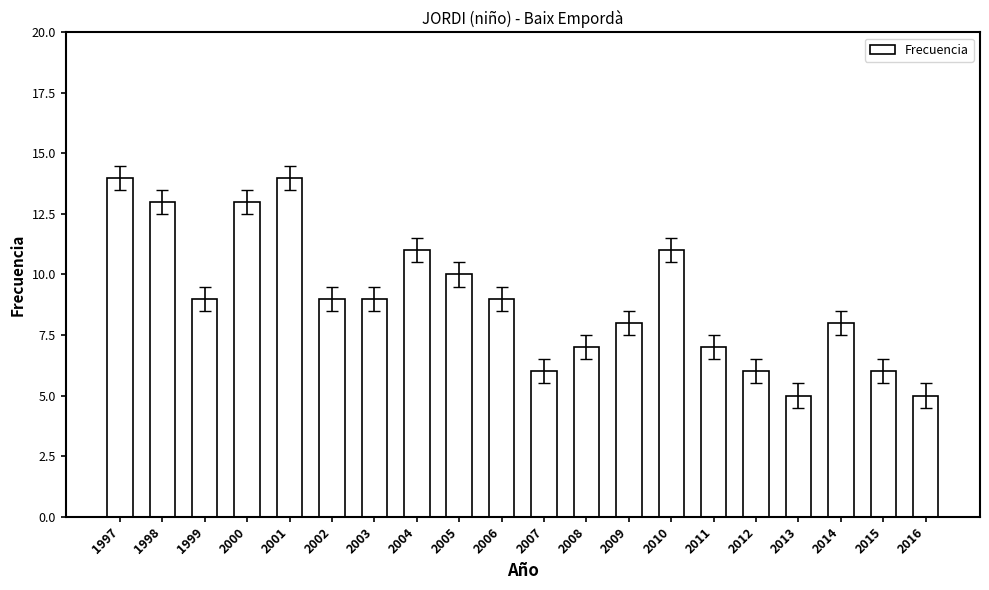

What is the difference between the second highest and second lowest values?

9